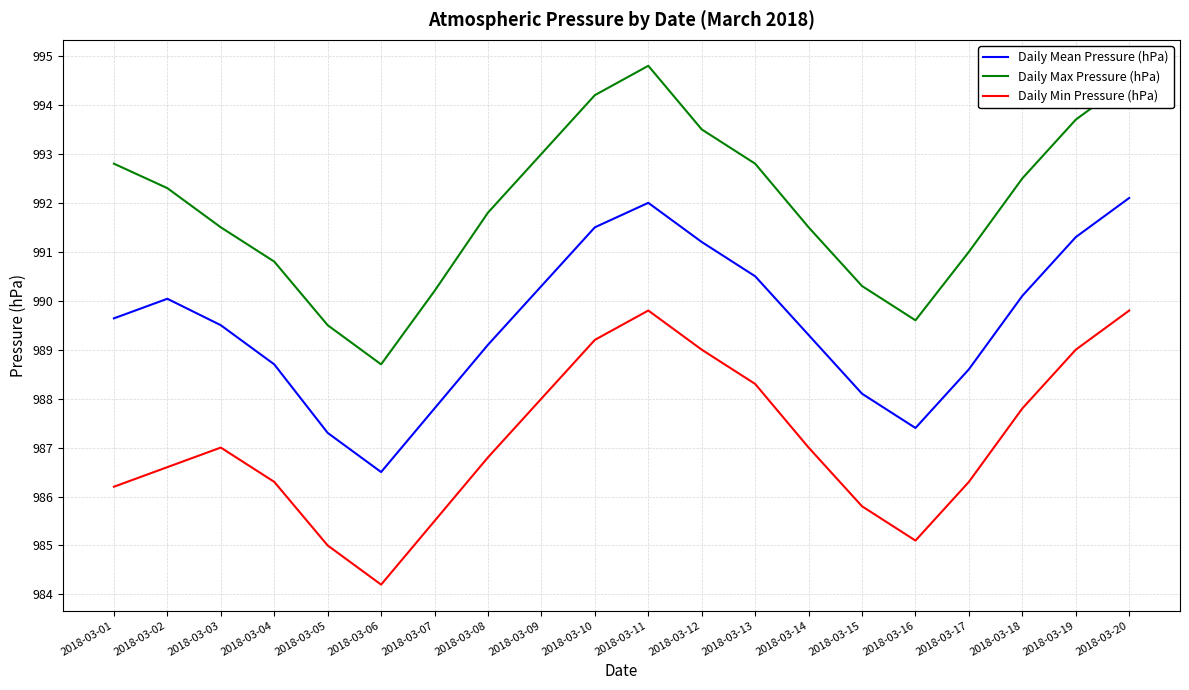

True or false: Daily Max Pressure (hPa) and Daily Min Pressure (hPa) cross at least once.

False